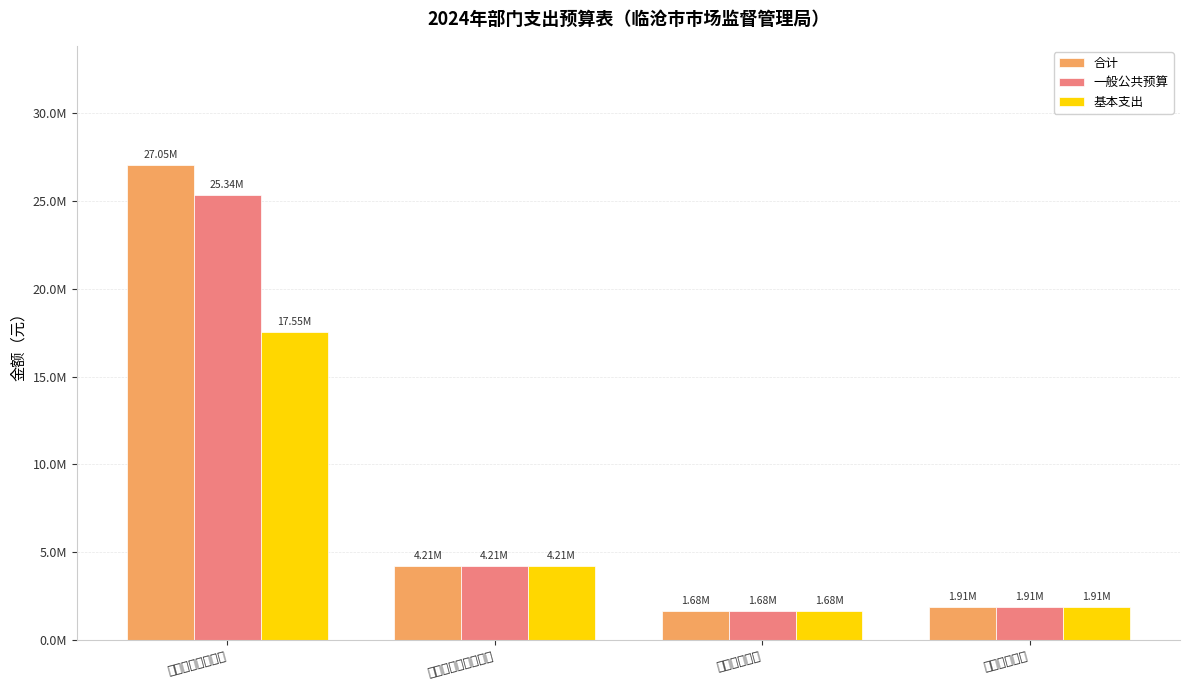

What position from the left is 住房保障支出?

4